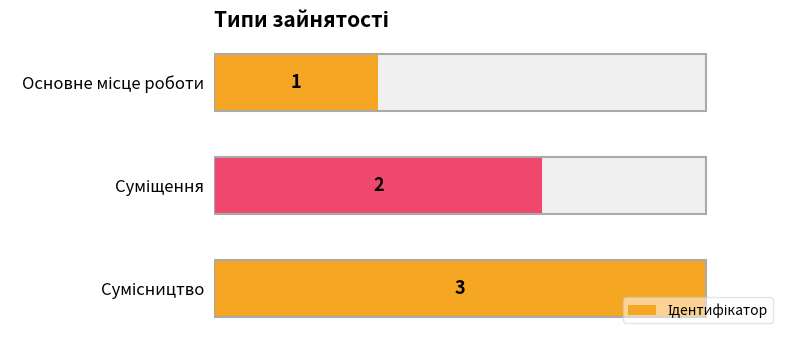

What value does the data have at 0.0?

1